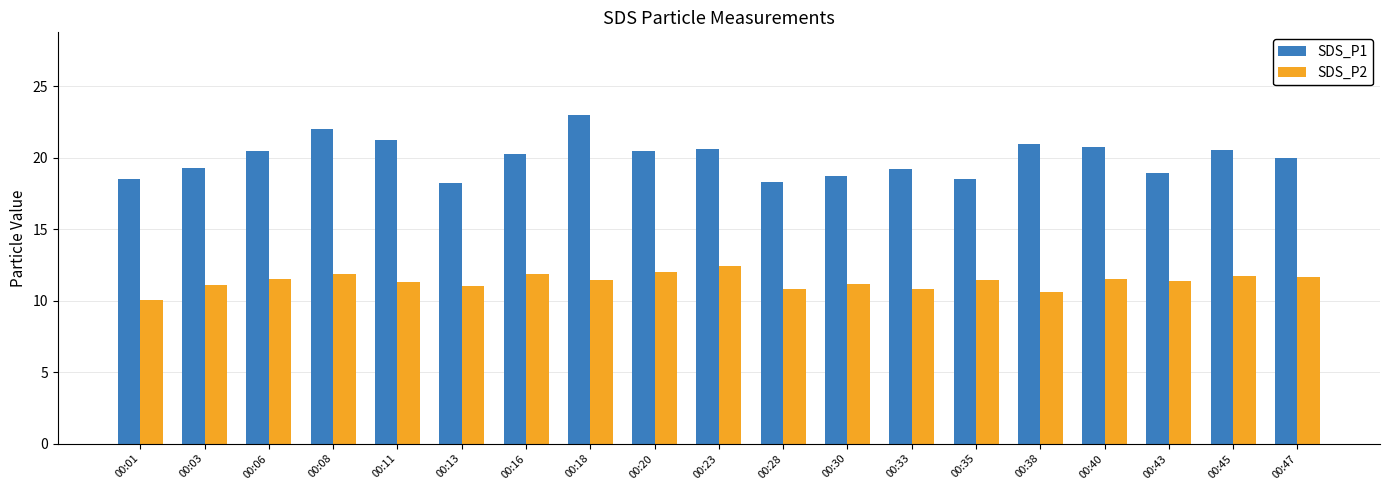

What is the approximate value of SDS_P1 at 00:35?

18.5